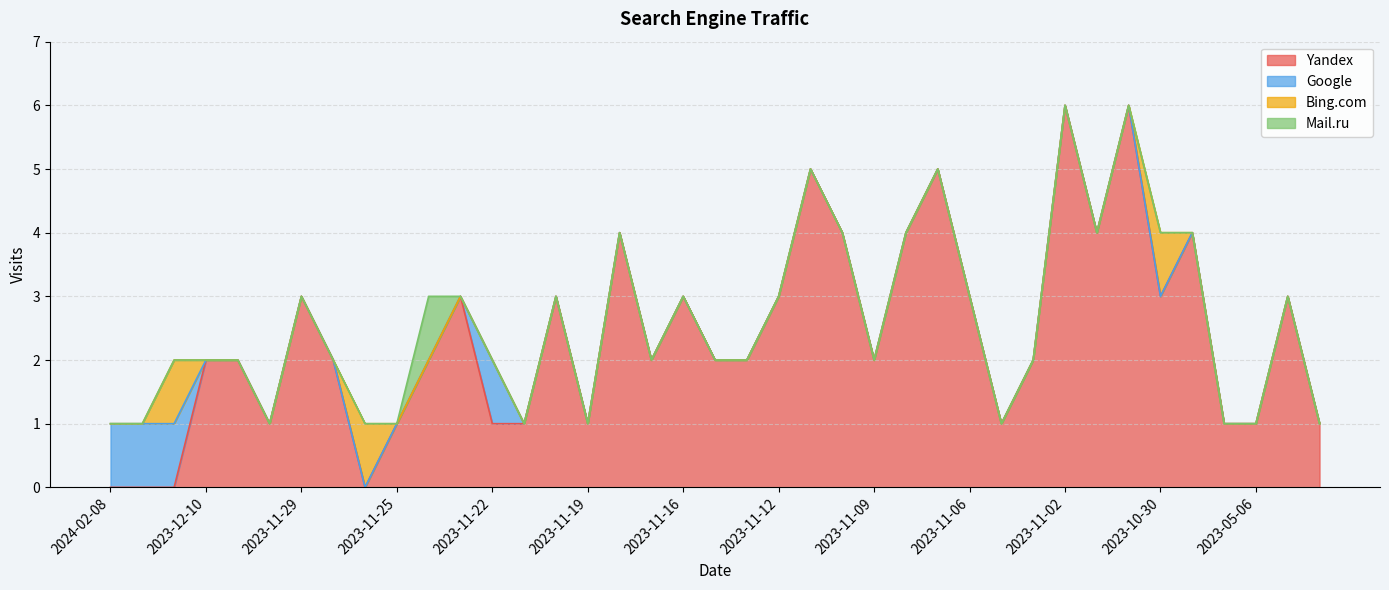

How many intersections are there between Yandex and Google?

1